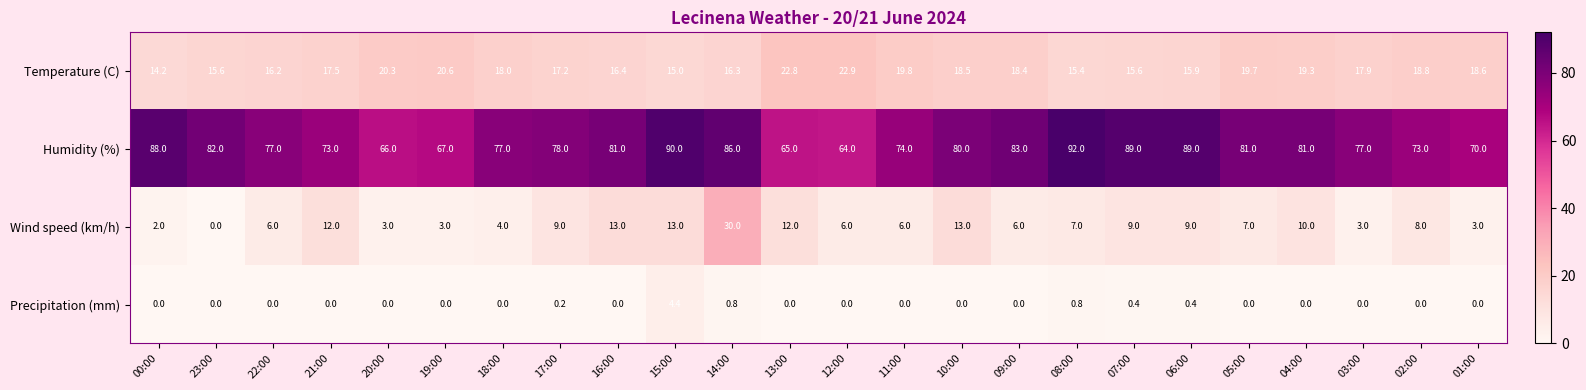

At which label is Humidity (%) closest to 78?

17:00